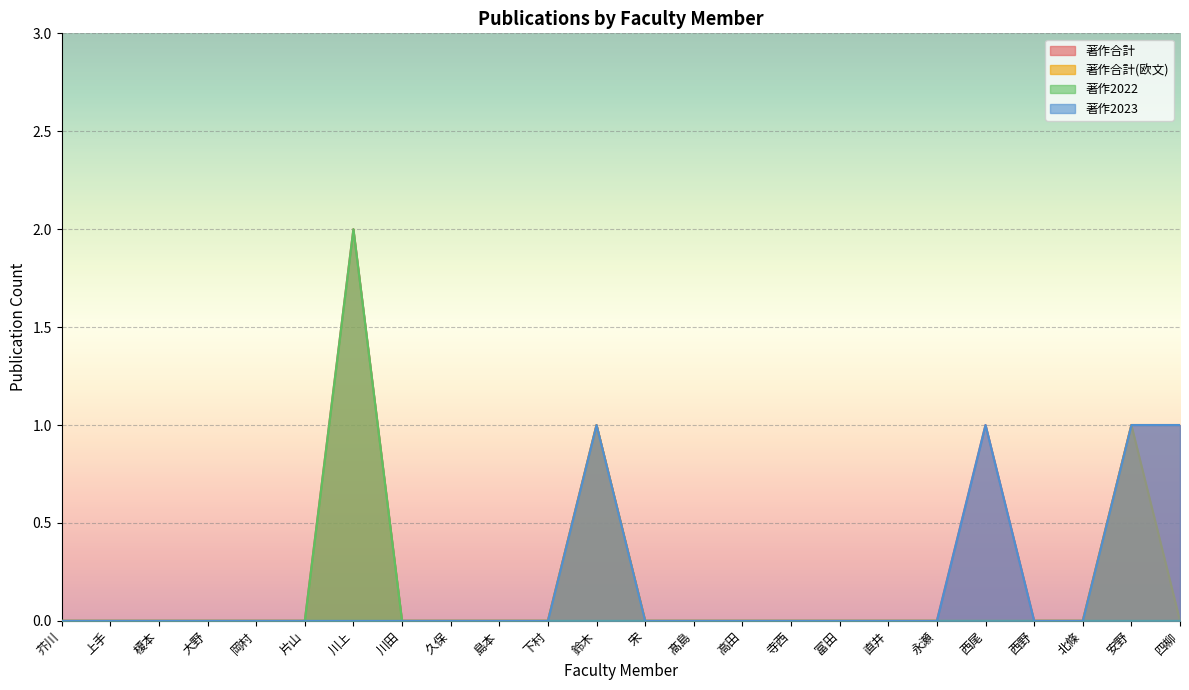

Is it true that 著作合計 equals 0 at 北條?

True